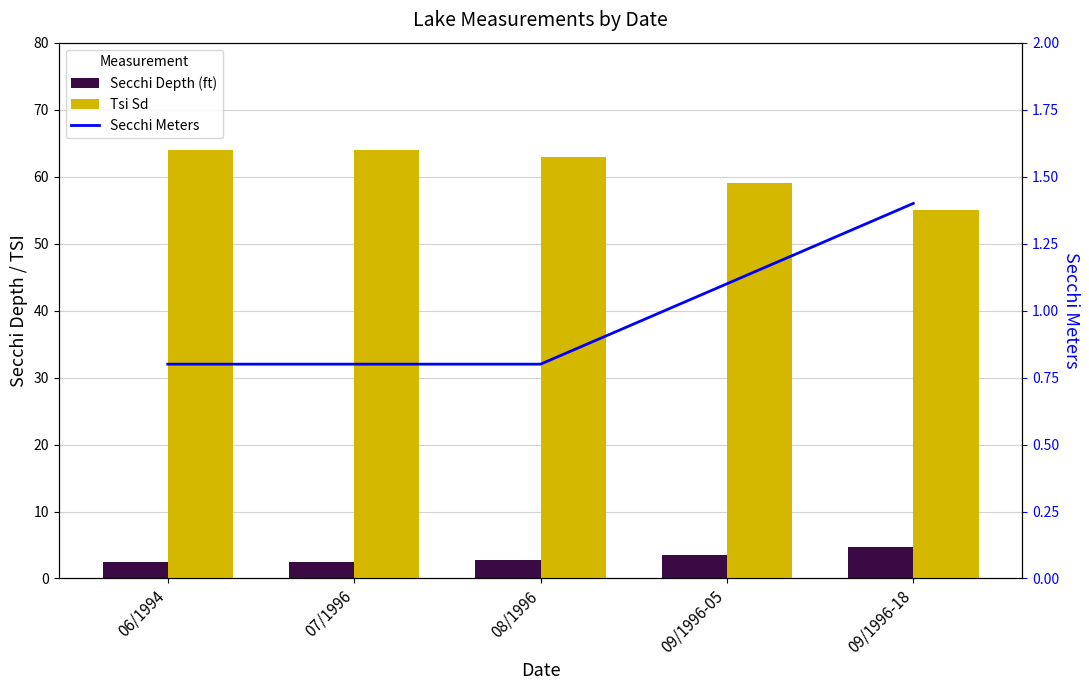

What is the approximate value of Secchi Meters at 09/1996-18?

1.4